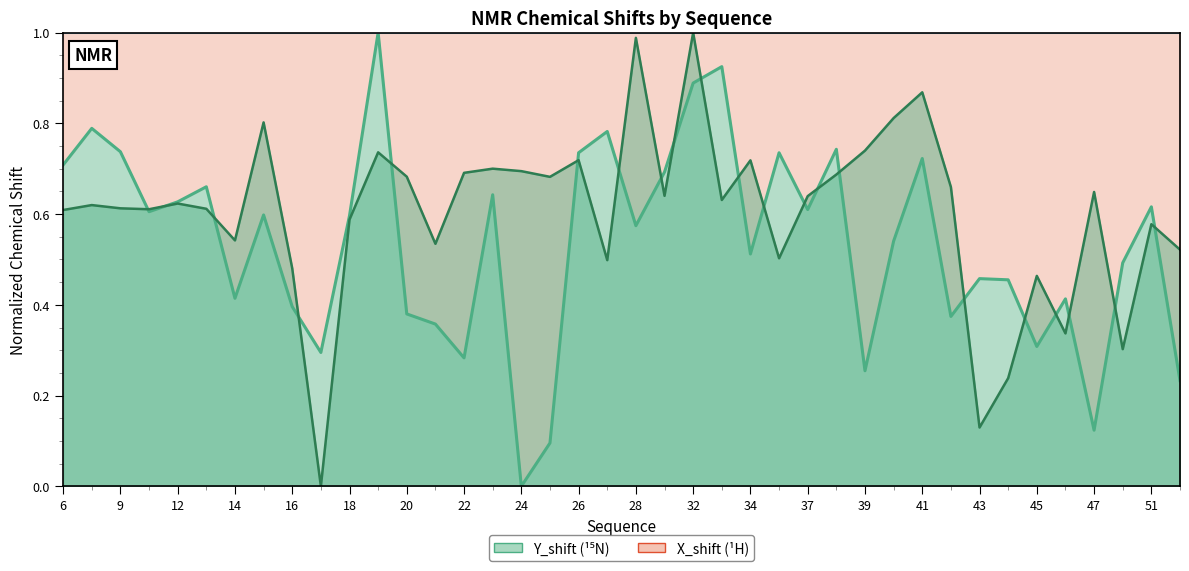

Reading right to left, extract all data points from this chart.

Y_shift: 0.2	0.6	0.5	0.1	0.4	0.3	0.5	0.5	0.4	0.7	0.5	0.3	0.7	0.6	0.7	0.5	0.9	0.9	0.7	0.6	0.8	0.7	0.1	0.0	0.6	0.3	0.4	0.4	1.0	0.6	0.3	0.4	0.6	0.4	0.7	0.6	0.6	0.7	0.8	0.7
X_shift: 0.5	0.6	0.3	0.6	0.3	0.5	0.2	0.1	0.7	0.9	0.8	0.7	0.7	0.6	0.5	0.7	0.6	1.0	0.6	1.0	0.5	0.7	0.7	0.7	0.7	0.7	0.5	0.7	0.7	0.6	0.0	0.5	0.8	0.5	0.6	0.6	0.6	0.6	0.6	0.6